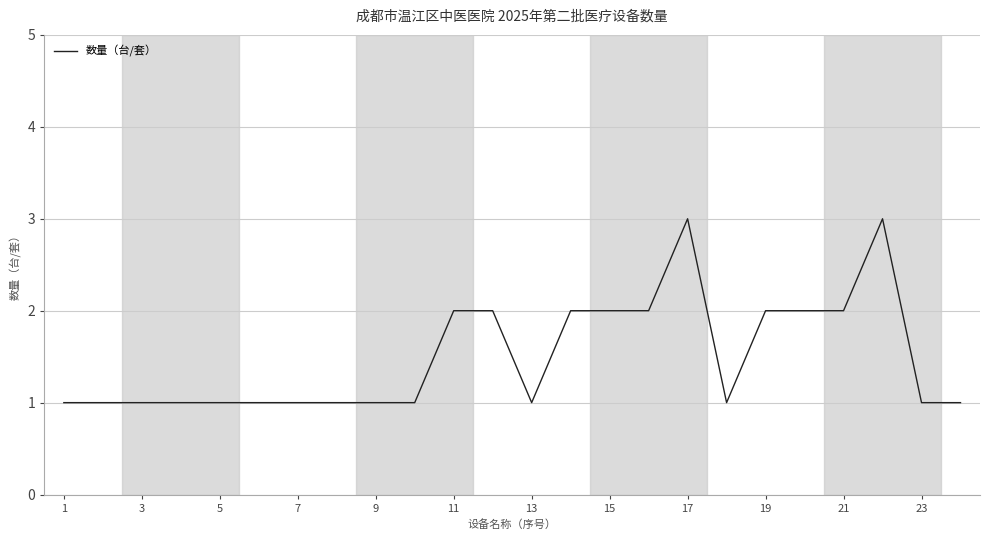

What is the maximum value shown in the chart?

3